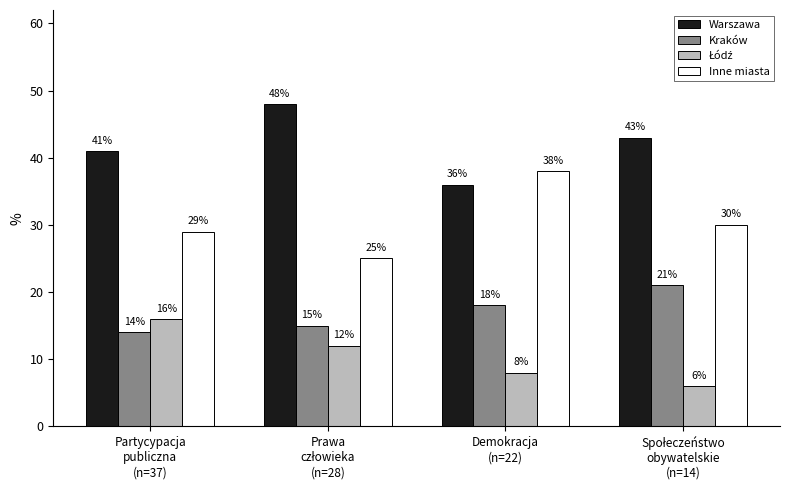

Which series has the largest total across all categories?

Warszawa